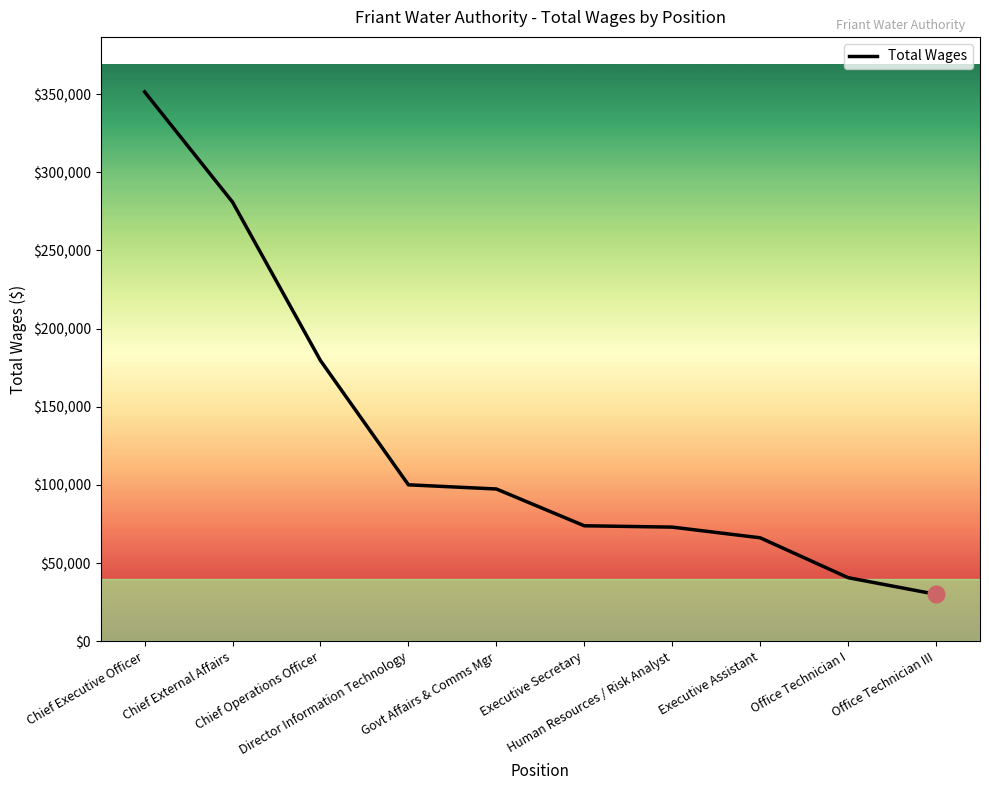

What is the difference between the maximum and minimum values?

321422